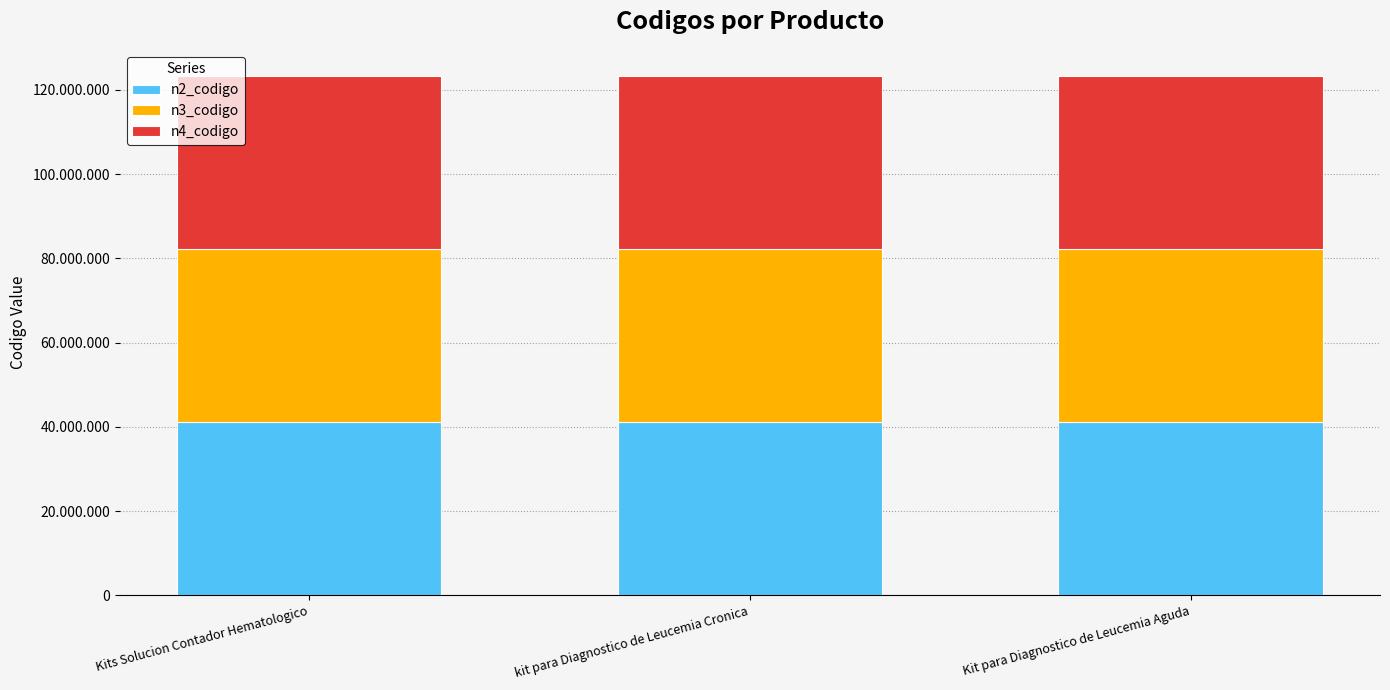

Are the bars grouped side by side (vs. stacked)?

No